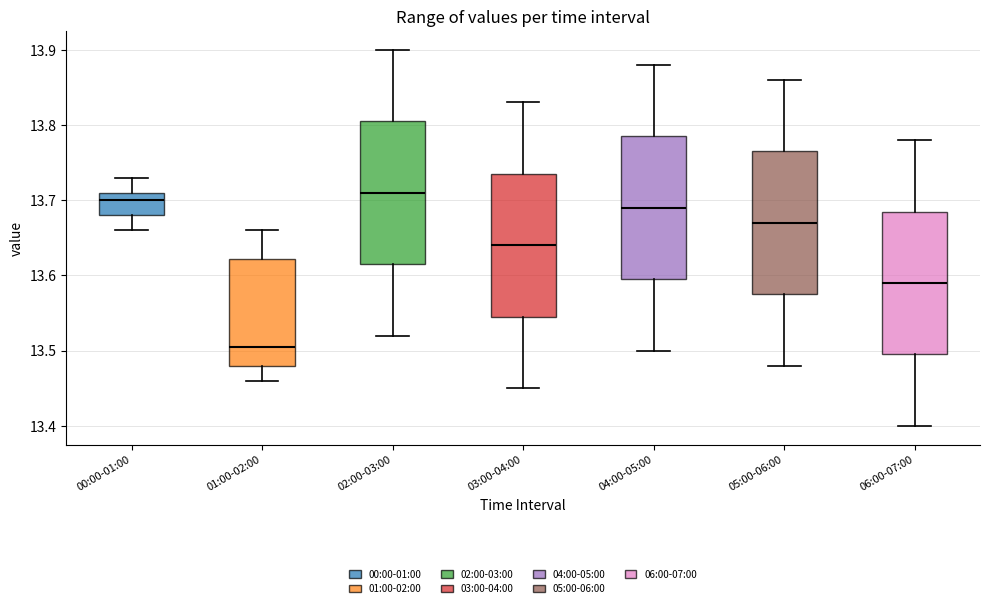

Reading left to right, read every box against the y-axis: the position of its median line, the range the box covers, and the ends of its whiskers. The values are not printed on the chart, so give them approximately, as read against the axis.

00:00-01:00: median 13.70, box 13.68 to 13.71, whiskers 13.66 to 13.73
01:00-02:00: median 13.51, box 13.48 to 13.62, whiskers 13.46 to 13.66
02:00-03:00: median 13.71, box 13.62 to 13.81, whiskers 13.52 to 13.90
03:00-04:00: median 13.64, box 13.55 to 13.74, whiskers 13.45 to 13.83
04:00-05:00: median 13.69, box 13.60 to 13.79, whiskers 13.50 to 13.88
05:00-06:00: median 13.67, box 13.58 to 13.77, whiskers 13.48 to 13.86
06:00-07:00: median 13.59, box 13.50 to 13.69, whiskers 13.40 to 13.78